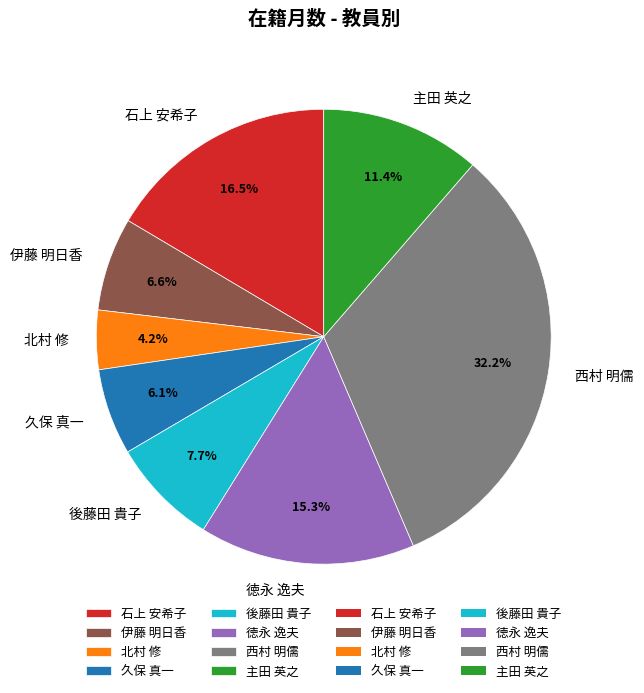

To the nearest percent, what is the average slice percentage?

12%